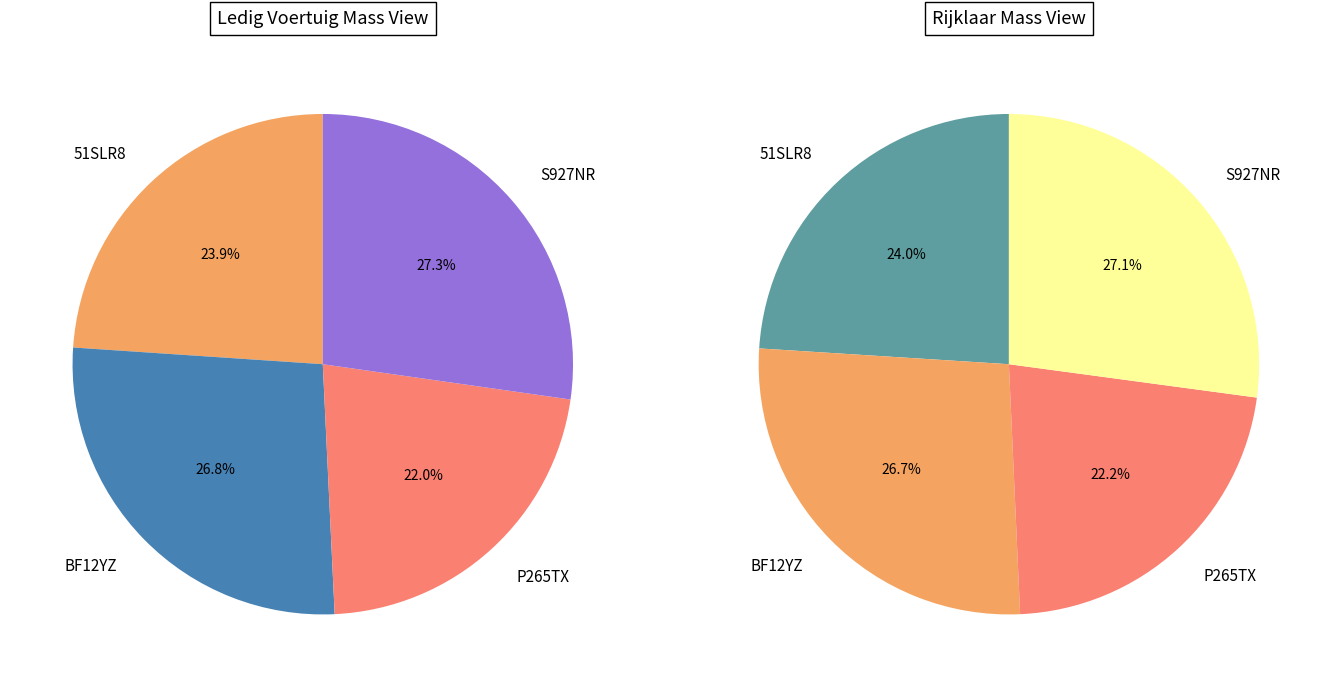

What is the ratio of the value at BF12YZ to the value at S927NR?

1.0